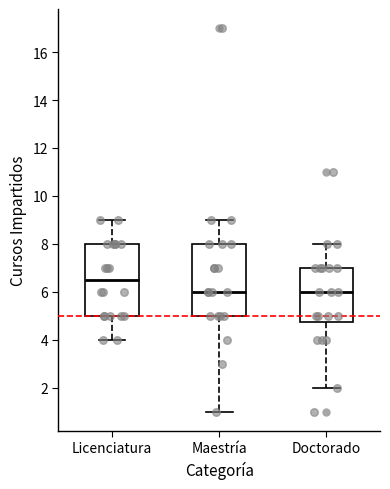

Which box's median line is the highest?

Licenciatura